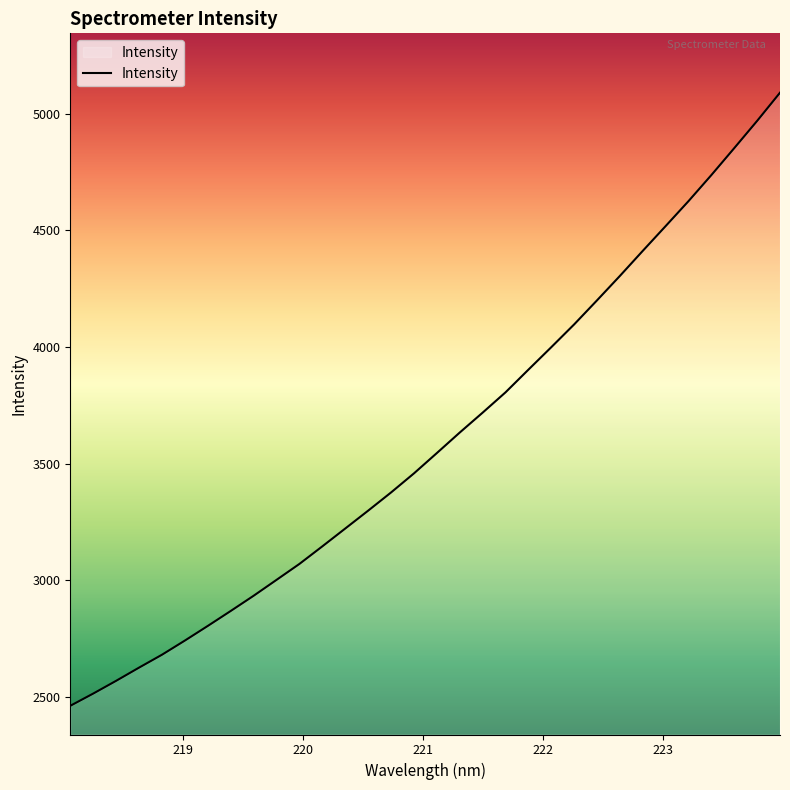

What is the difference between the maximum and minimum values?

2629.4